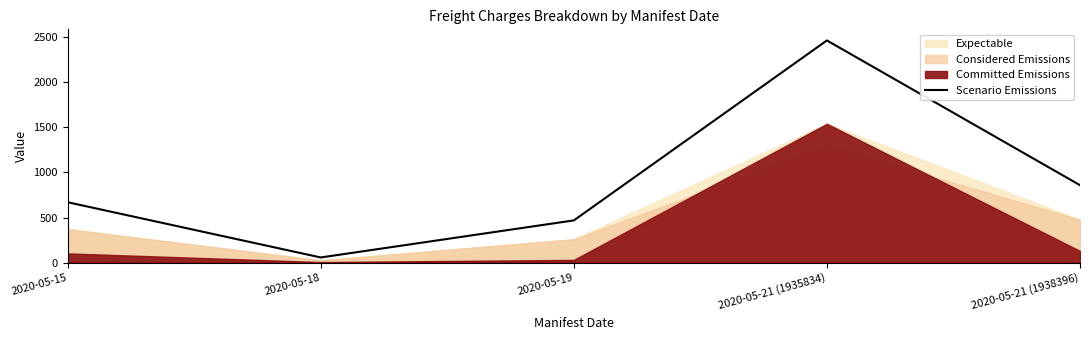

What is the greatest value displayed?

2464.0